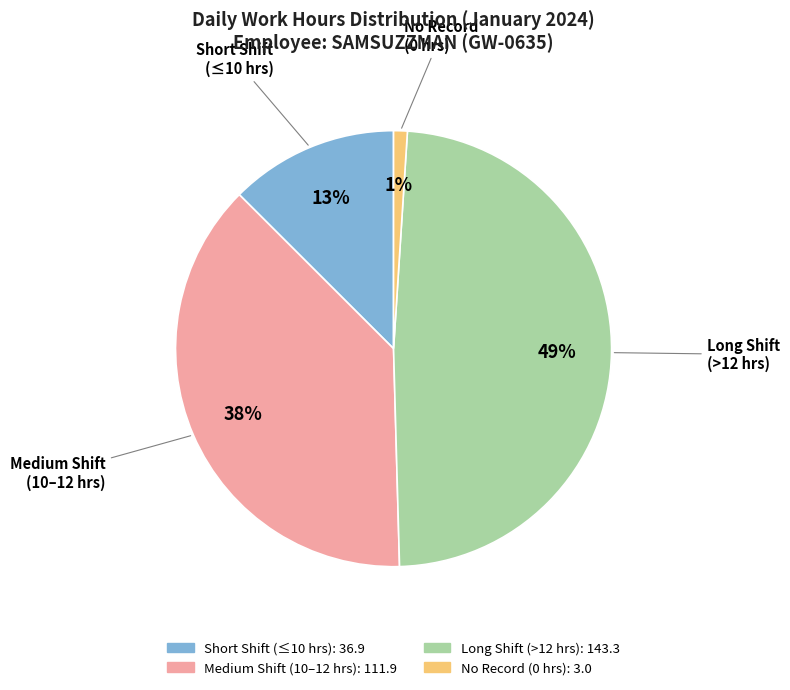

To the nearest percent, what is the difference between the largest and smallest slice percentages?

48%